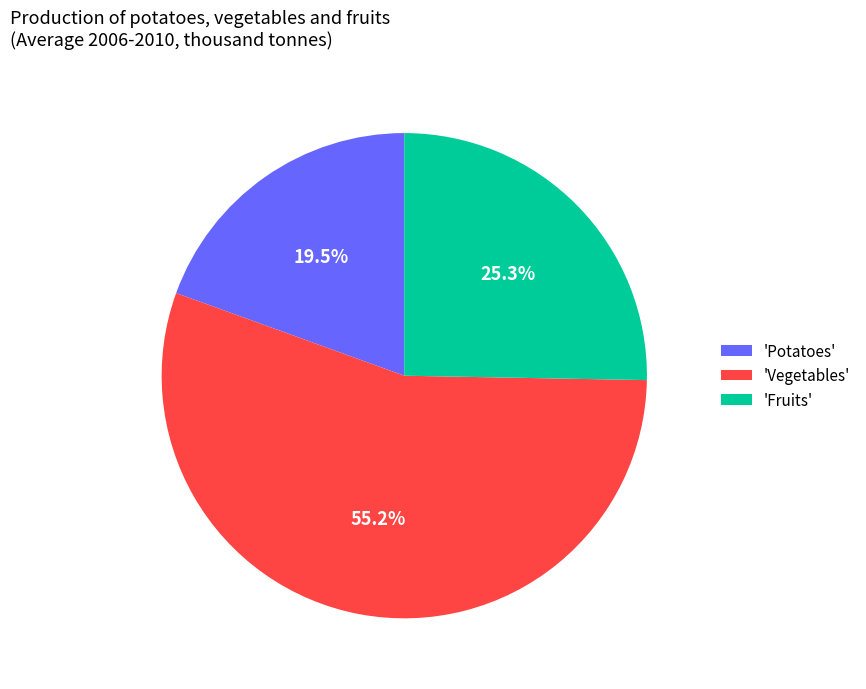

What is the smallest slice in the pie chart?

'Potatoes'